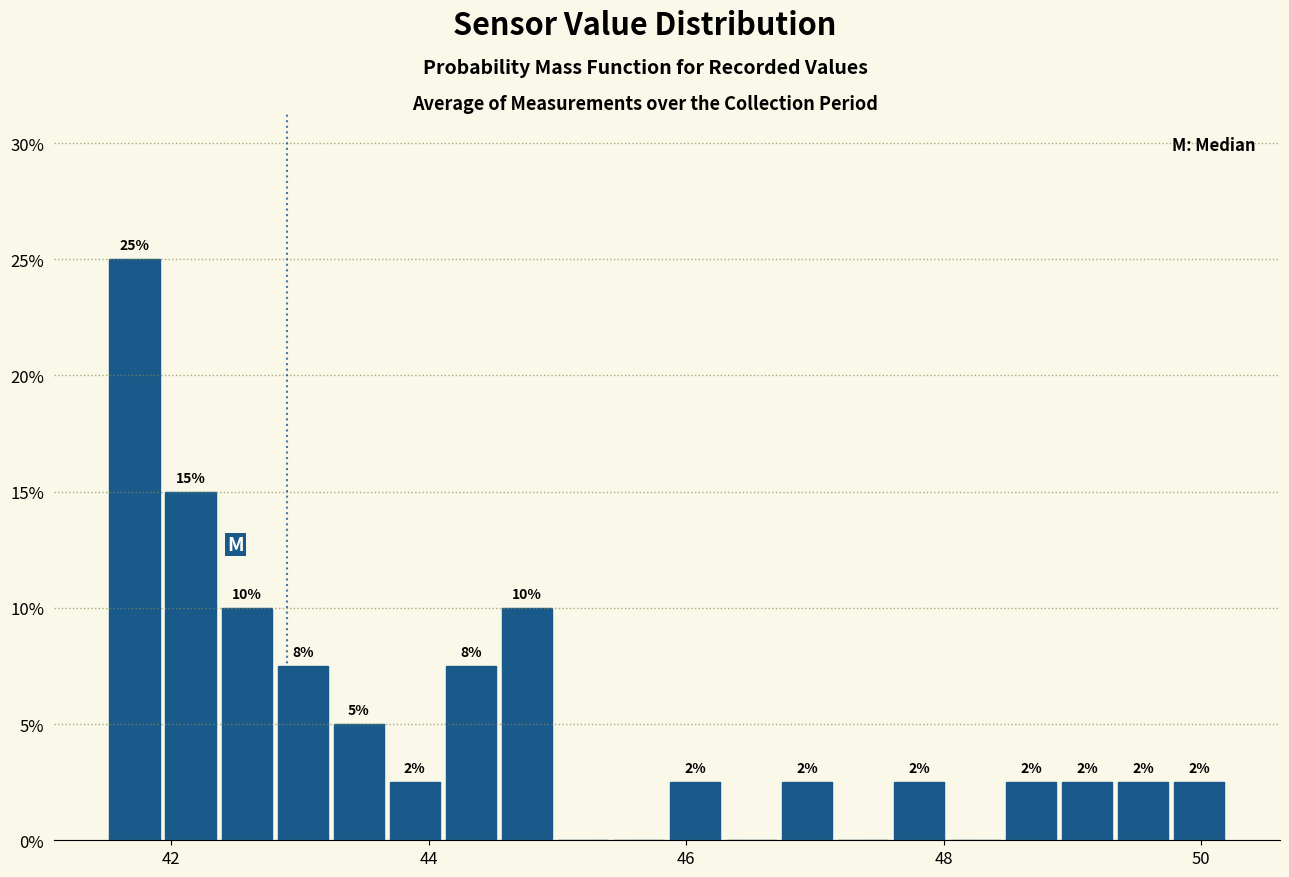

Around what value on the x-axis is the tallest bar? Give the approximate position of its centre, as read against the axis.

41.8